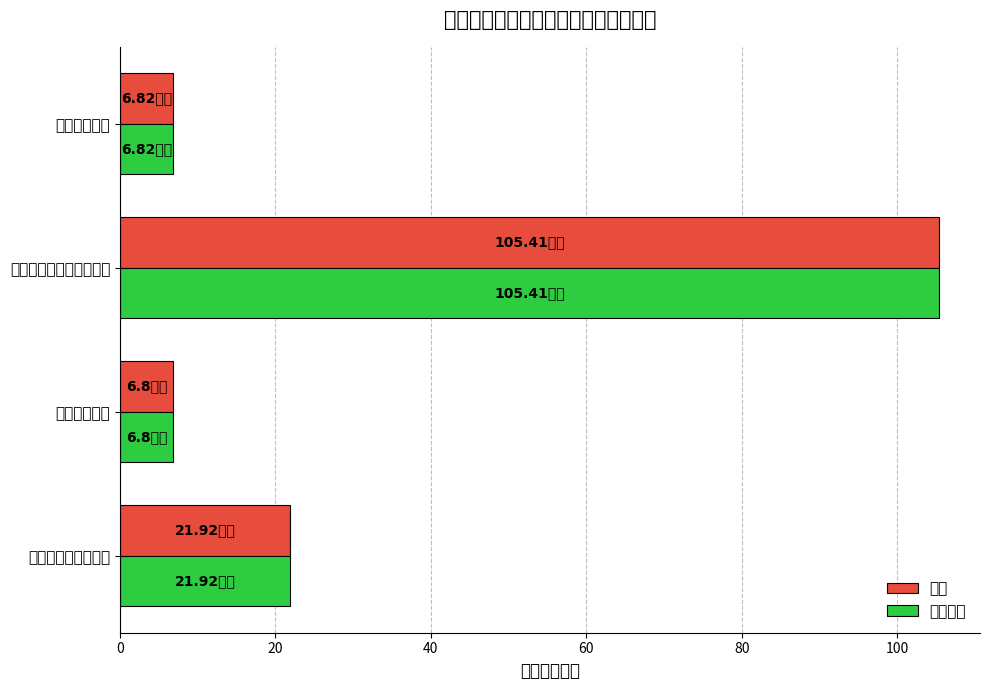

What is the value of the 总计 bar at the 3rd from the left?

105.4